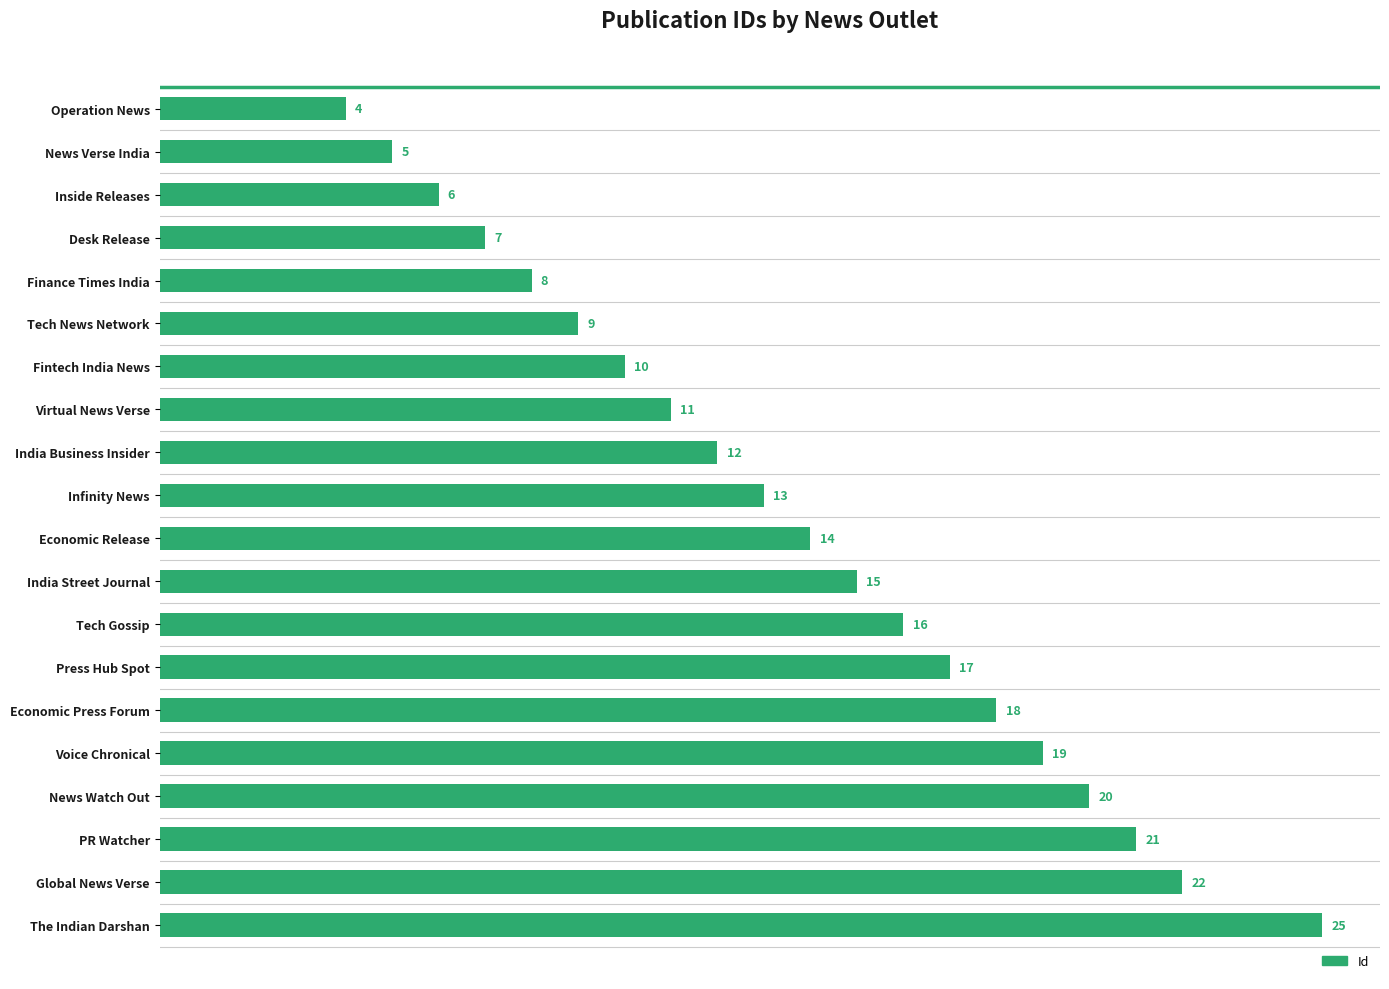

What is the maximum value shown in the chart?

25